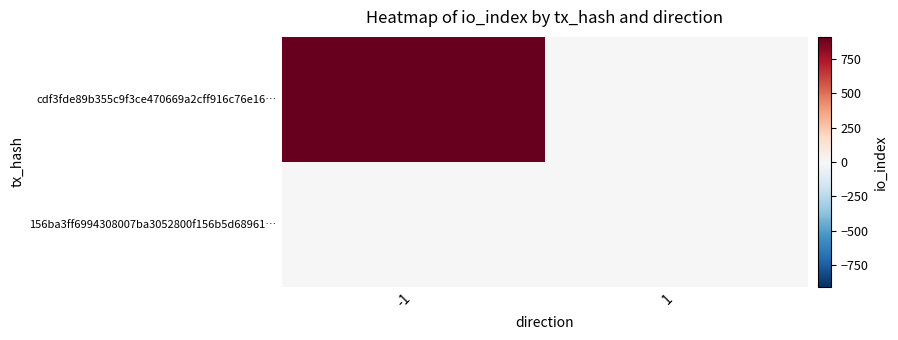

At how many categories does at least one series exceed 525?

1